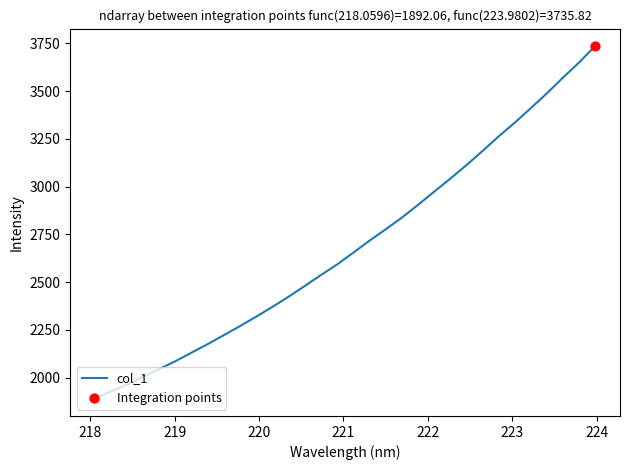

What is the greatest value displayed?

3735.8